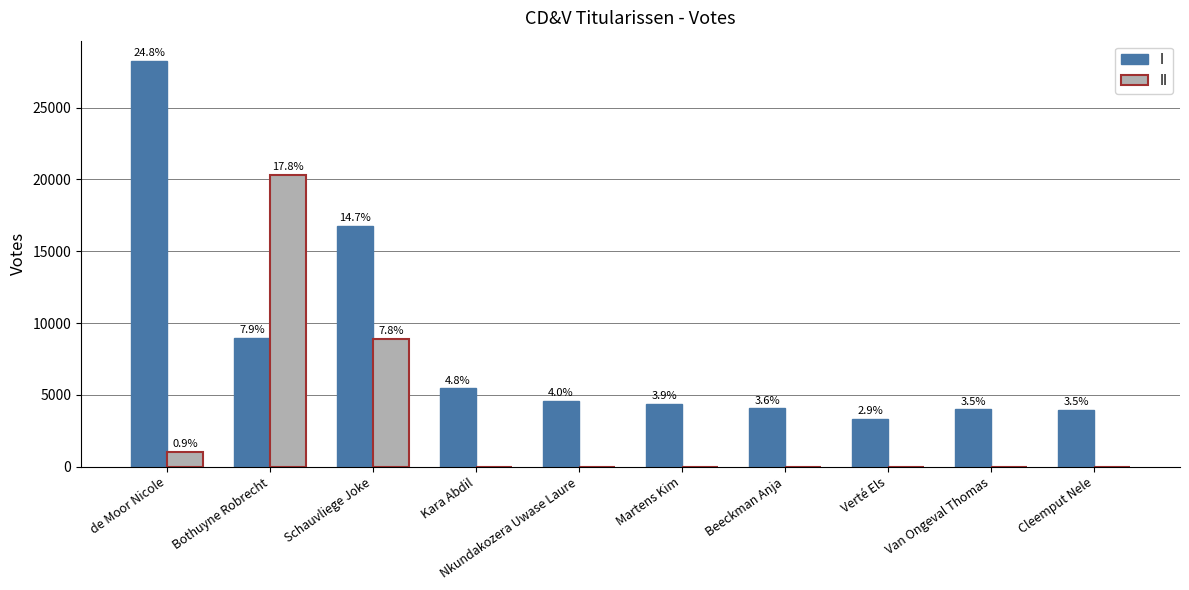

What is the total value across all series at Martens Kim?

4388